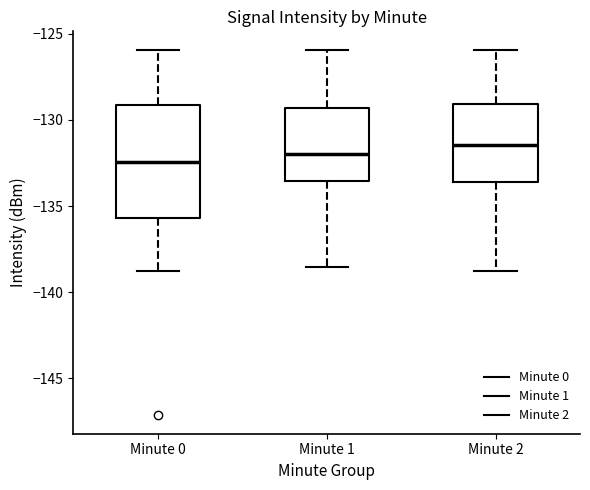

Comparing the boxes themselves (not the whiskers), which one is the tallest?

Minute 0